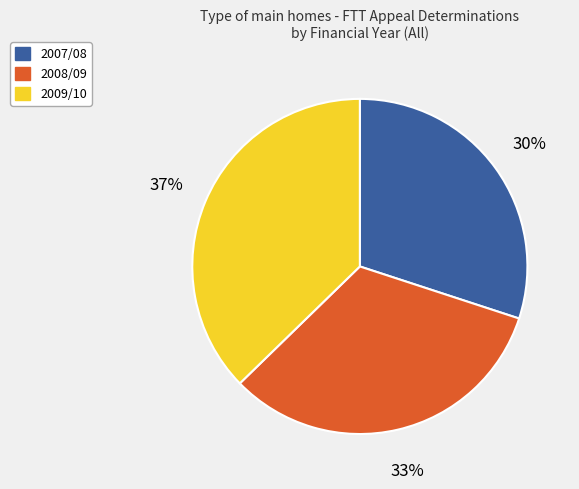

Approximately how many times larger is the value at 2009/10 compared to 2007/08?

1.2